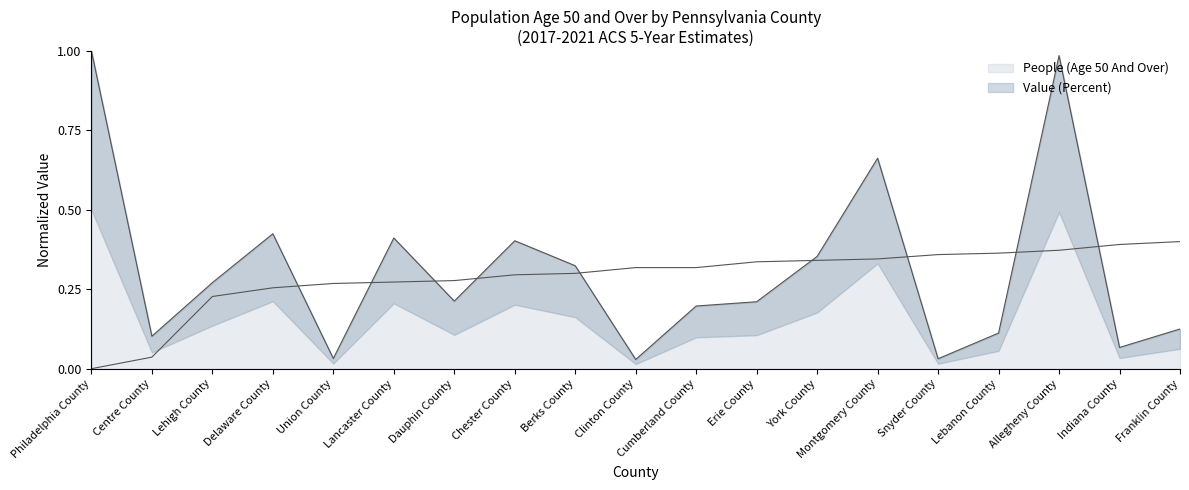

What is the average value of the Value (Percent) series?

0.3